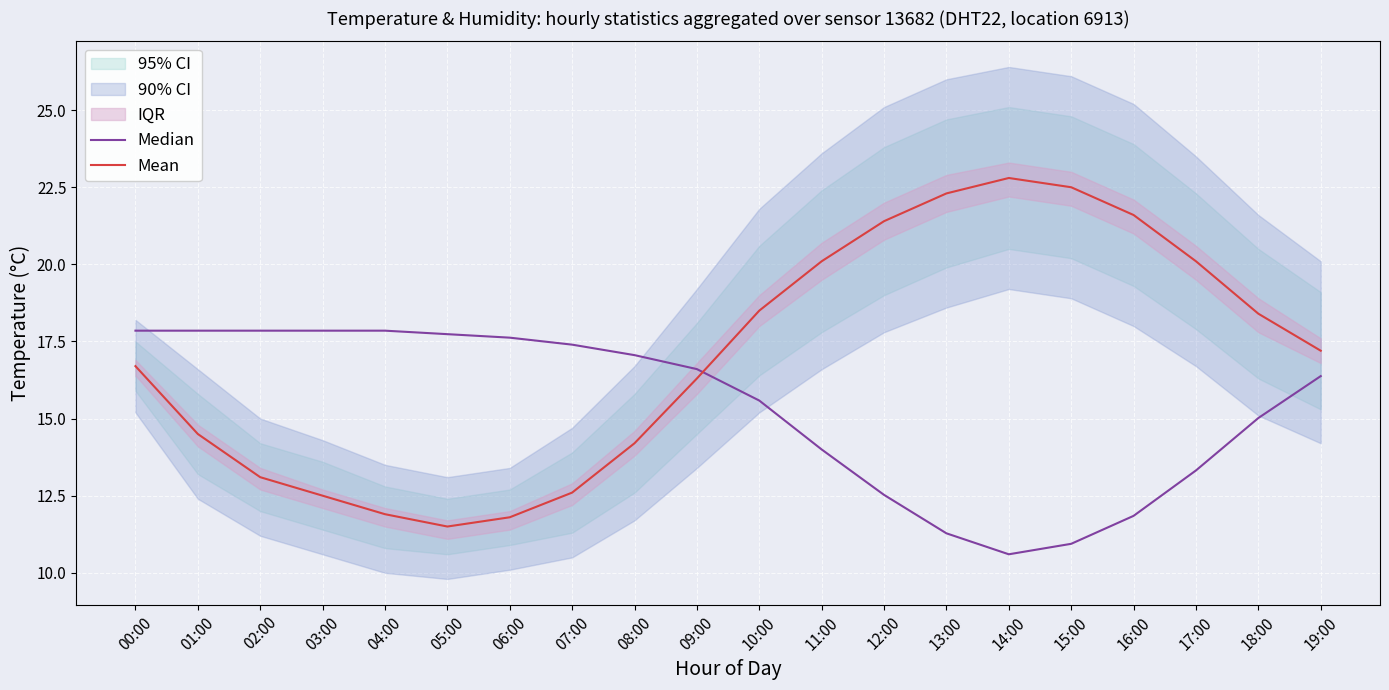

In Mean, how many points are lower than both neighbors (excluding endpoints)?

1